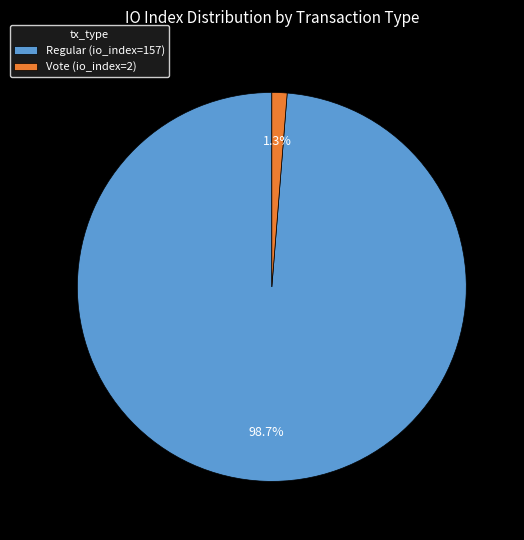

Rank the categories by value from lowest to highest.

Vote (io_index=2), Regular (io_index=157)